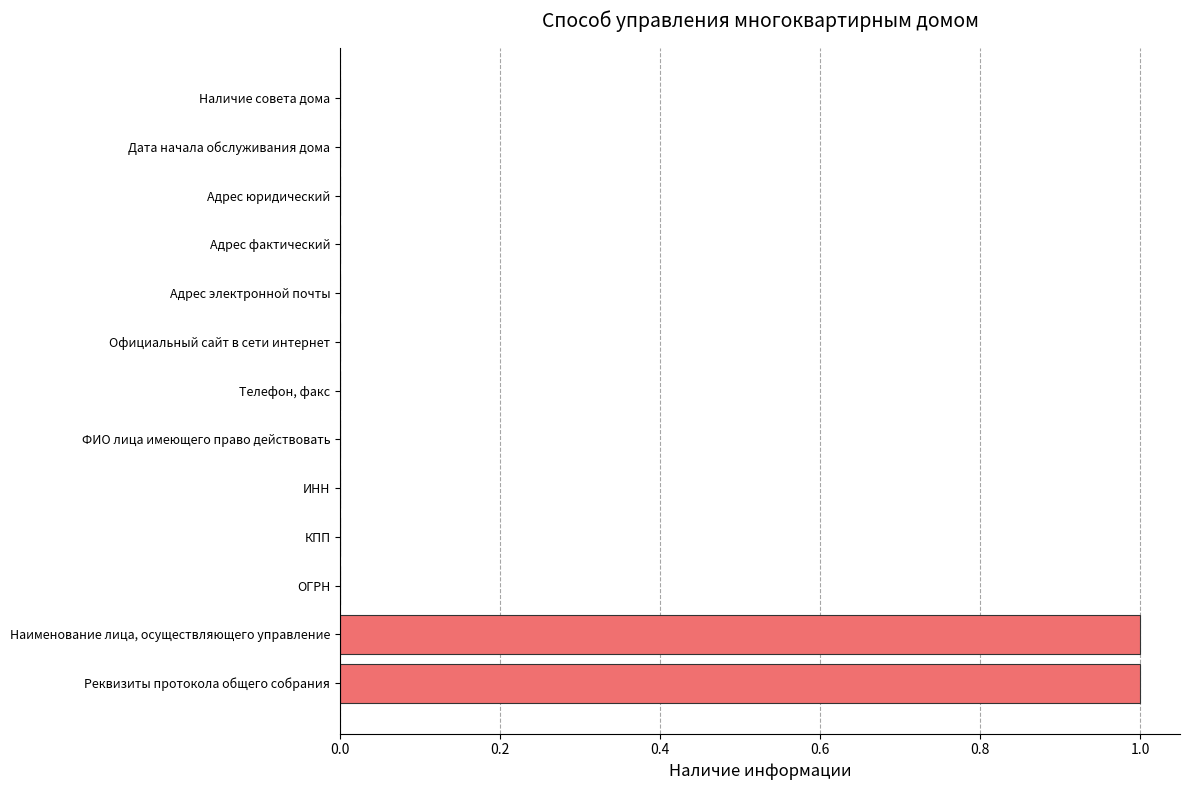

True or false: the data shows 0 at Адрес электронной почты.

True